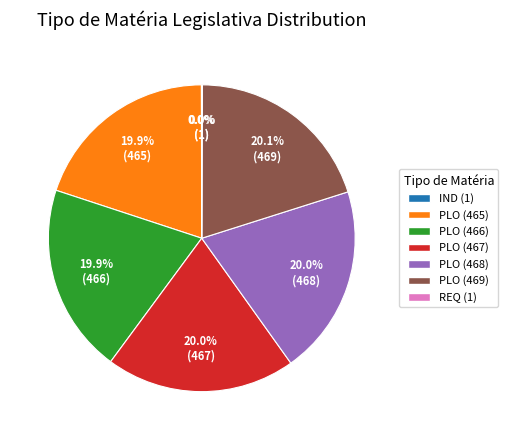

Approximately how many times larger is the value at PLO (466) compared to PLO (468)?

1.0